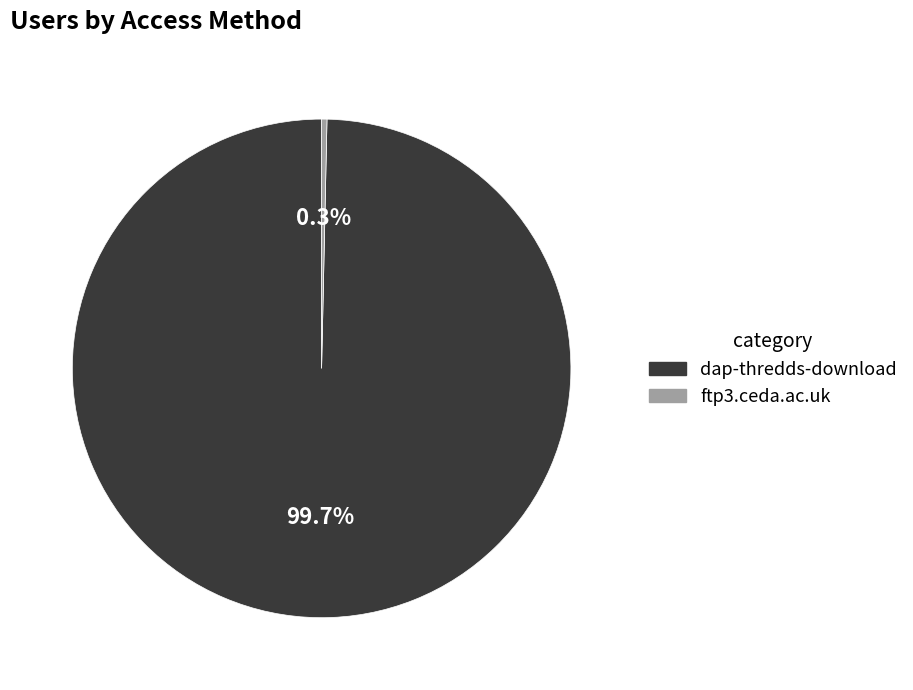

Which slice represents more than half of the pie?

dap-thredds-download